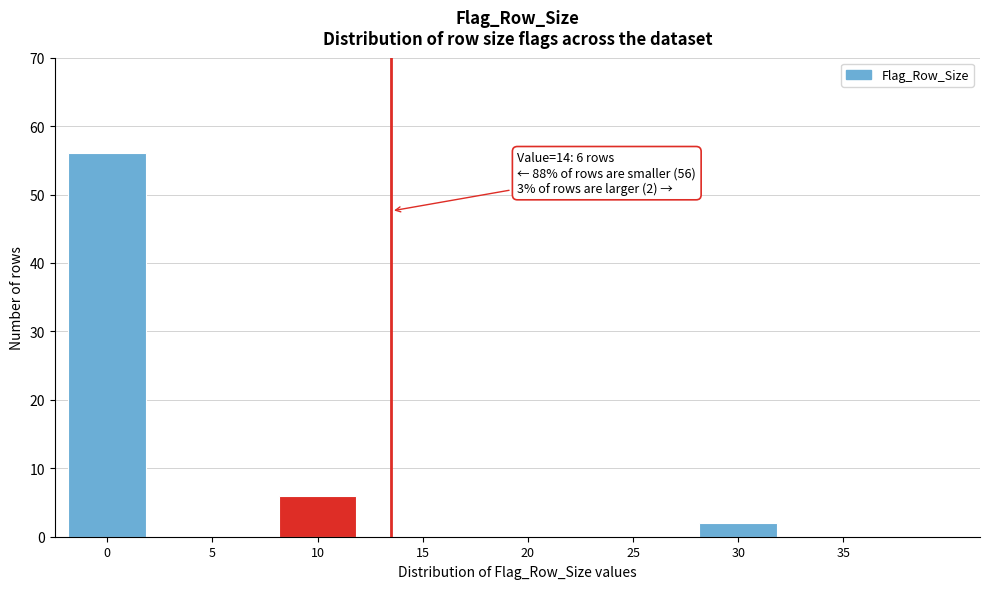

Reading left to right, transcribe all the data shown in this chart.

0=56	5=0	10=6	15=0	20=0	25=0	30=2	35=0